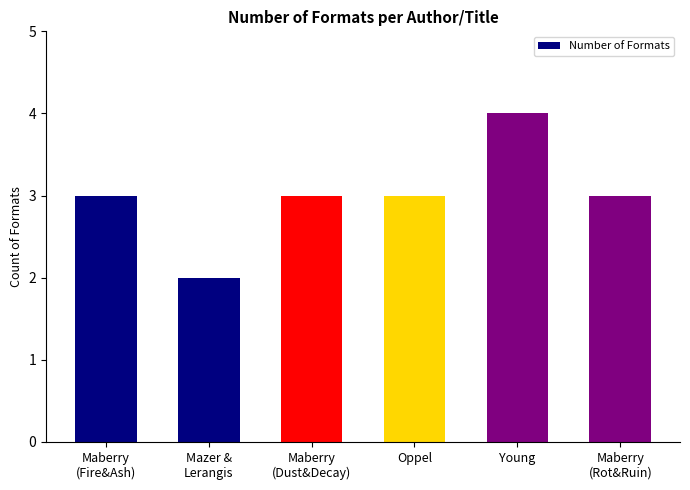

Approximately how many times larger is the value at Mazer &
Lerangis compared to Maberry
(Fire&Ash)?

0.7